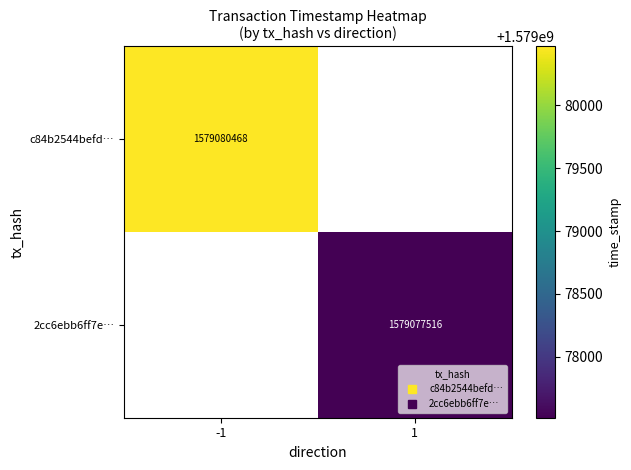

What is the greatest value displayed?

1579080468.0